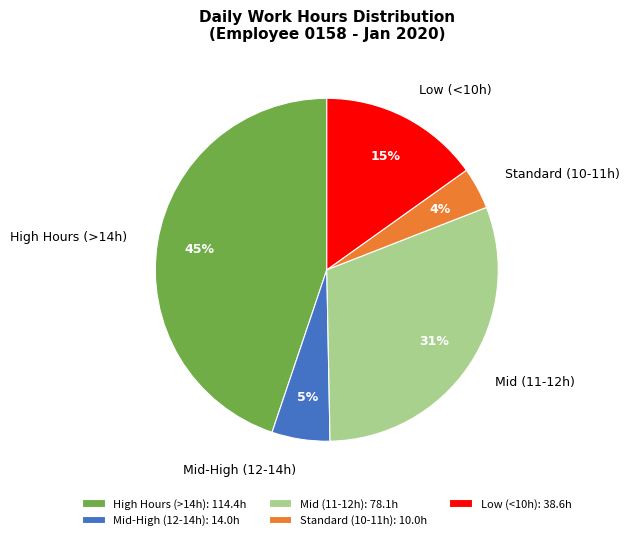

Combined, do Low (<10h) and Mid (11-12h) account for over 50%?

No